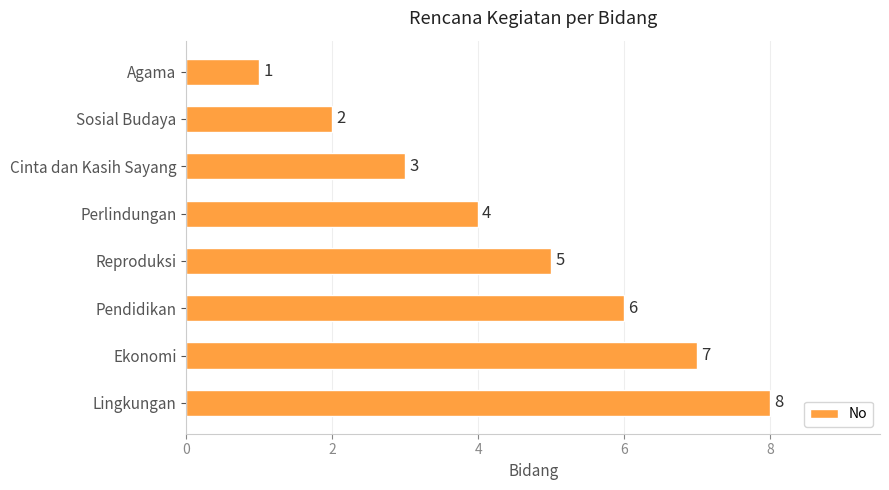

What is the value of the 8th bar from the top?

8